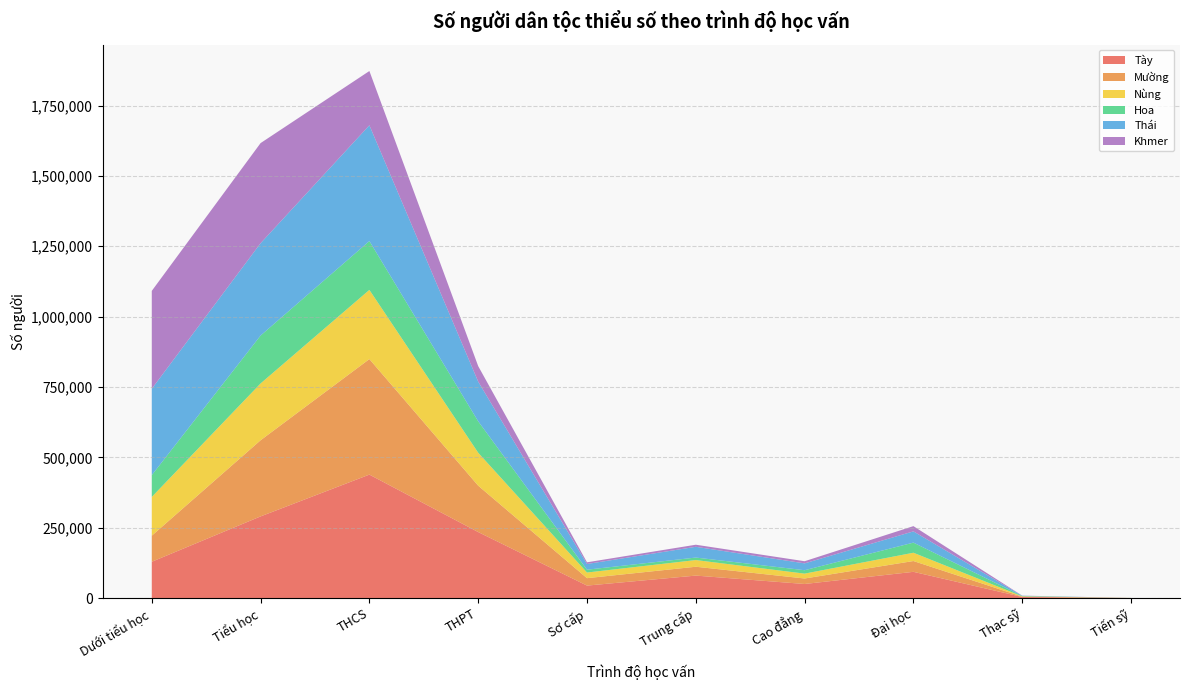

Reading left to right, what are all the values shown in this chart?

Tày: Dưới tiểu học=128978	Tiểu học=290114	THCS=438658	THPT=234513	Sơ cấp=44281	Trung cấp=79808	Cao đẳng=49990	Đại học=93186	Thạc sỹ=3833	Tiến sỹ=216
Mường: Dưới tiểu học=92575	Tiểu học=270544	THCS=410468	THPT=164804	Sơ cấp=26422	Trung cấp=31475	Cao đẳng=19526	Đại học=38386	Thạc sỹ=1172	Tiến sỹ=70
Nùng: Dưới tiểu học=137742	Tiểu học=201898	THCS=245920	THPT=117088	Sơ cấp=20017	Trung cấp=23760	Cao đẳng=17299	Đại học=29476	Thạc sỹ=1073	Tiến sỹ=62
Hoa: Dưới tiểu học=77408	Tiểu học=170207	THCS=173515	THPT=111651	Sơ cấp=10050	Trung cấp=8870	Cao đẳng=12106	Đại học=35918	Thạc sỹ=1237	Tiến sỹ=90
Thái: Dưới tiểu học=306836	Tiểu học=328114	THCS=411352	THPT=140994	Sơ cấp=20260	Trung cấp=38198	Cao đẳng=24292	Đại học=40006	Thạc sỹ=853	Tiến sỹ=30
Khmer: Dưới tiểu học=347880	Tiểu học=355750	THCS=192832	THPT=55126	Sơ cấp=6011	Trung cấp=7419	Cao đẳng=7674	Đại học=18614	Thạc sỹ=480	Tiến sỹ=27